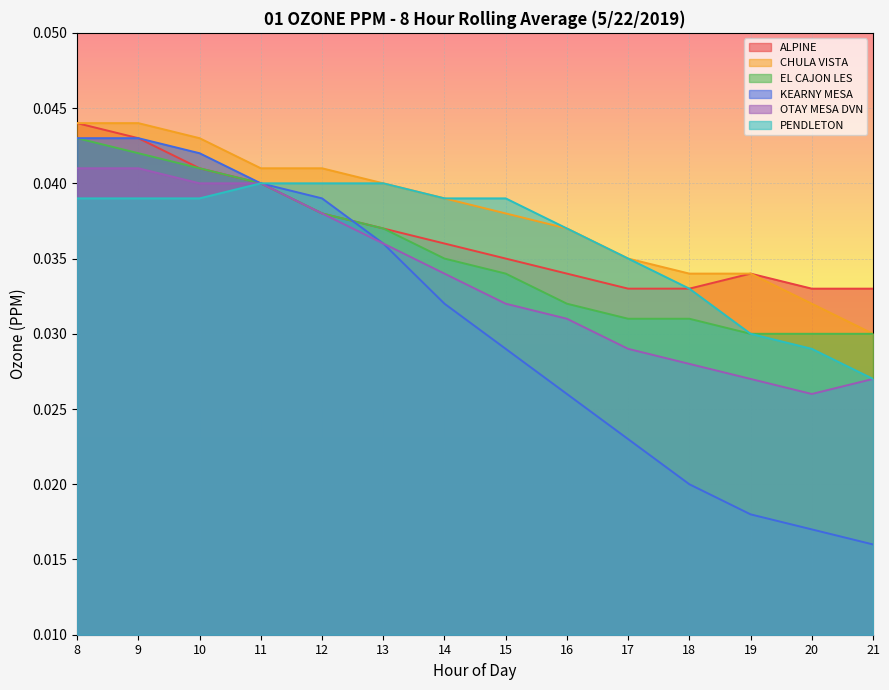

True or false: OTAY MESA DVN has more than 2 interior local peaks.

False